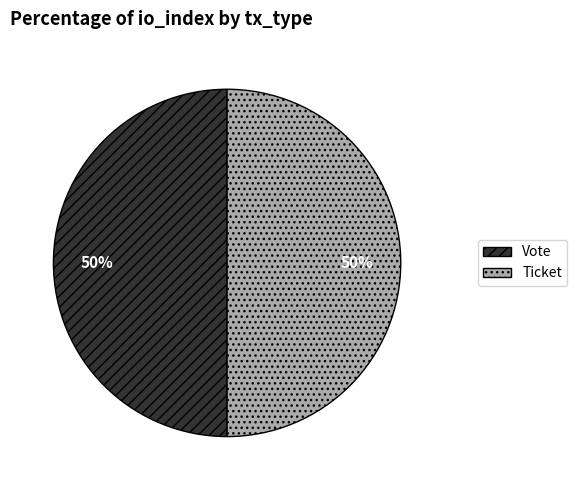

Do Ticket and Vote together represent more than half of the pie?

Yes